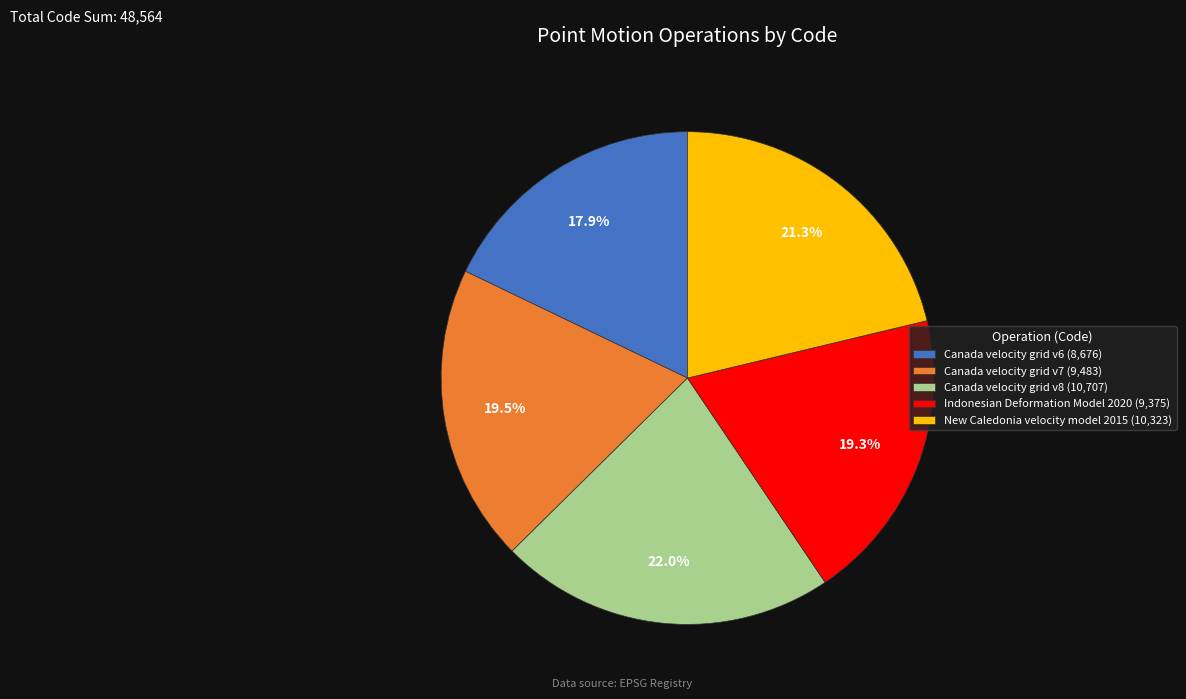

What is the ratio of the value at Indonesian Deformation Model 2020 (9,375) to the value at New Caledonia velocity model 2015 (10,323)?

0.9